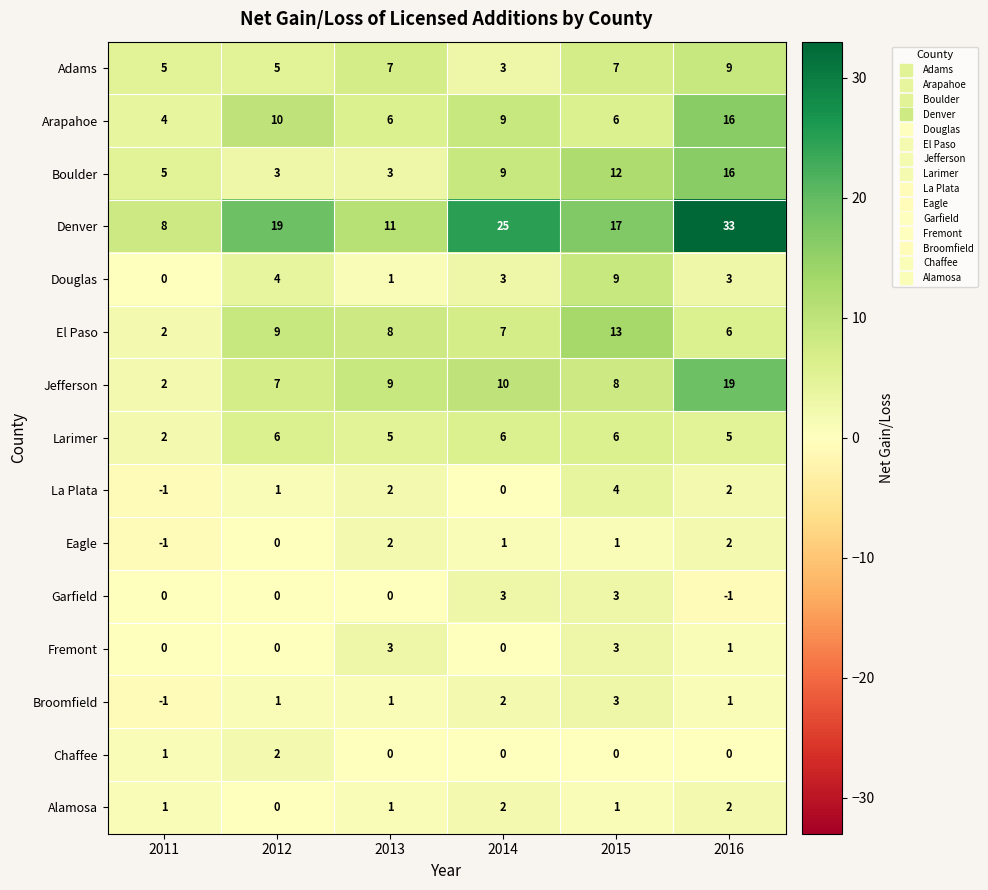

The value of Adams at 2013 is 3. True or false?

False